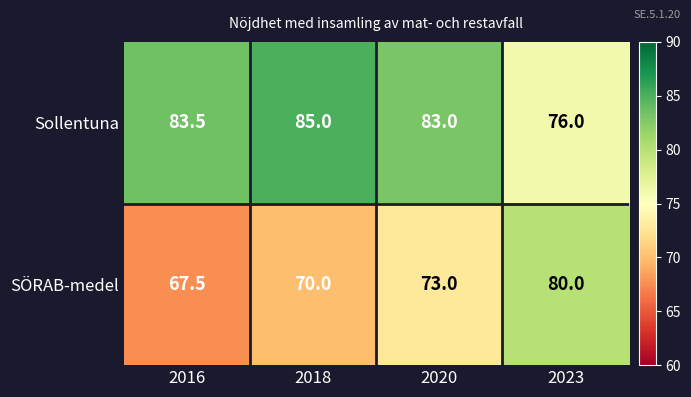

How many series are shown in this chart?

2